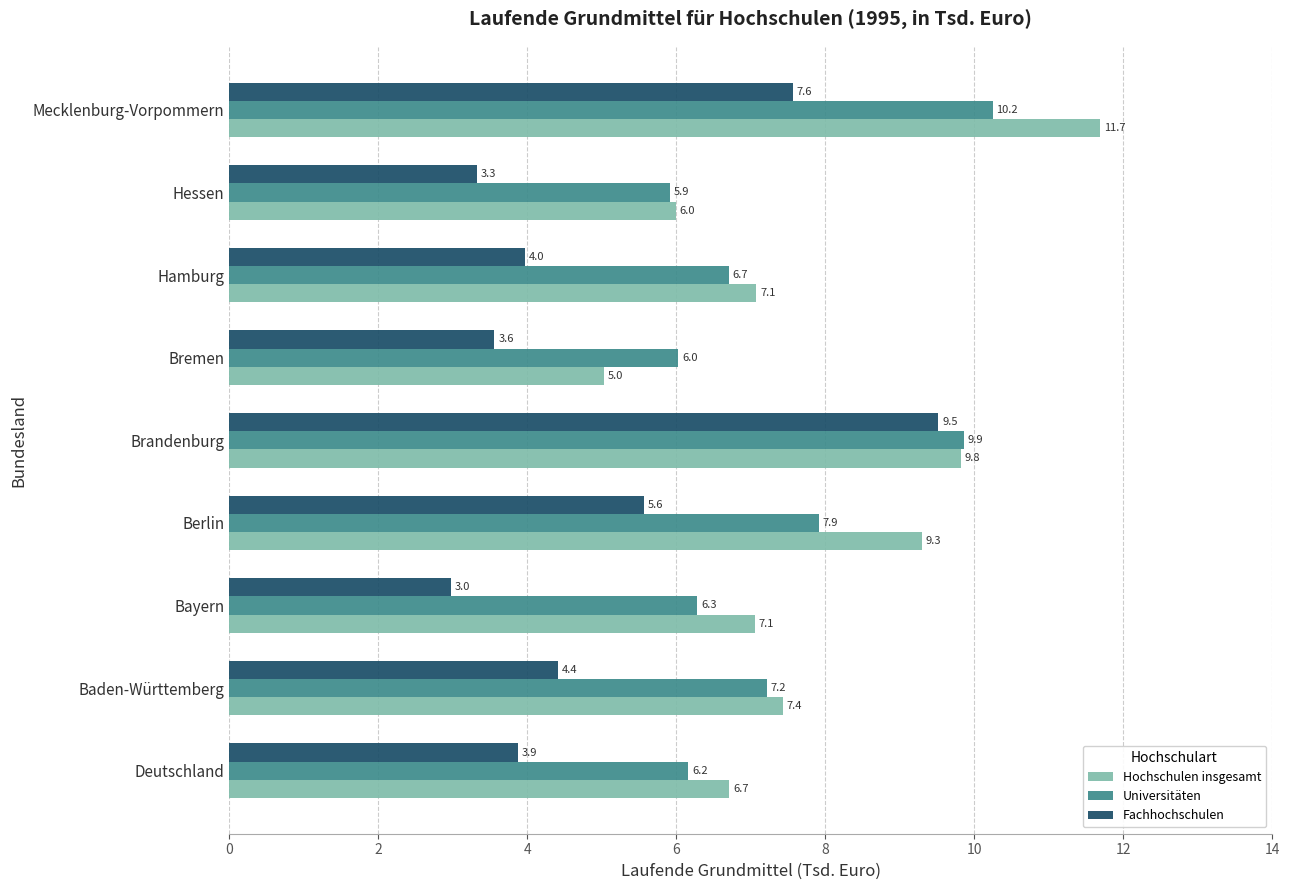

Which label corresponds to the smallest value in the chart?

Bayern